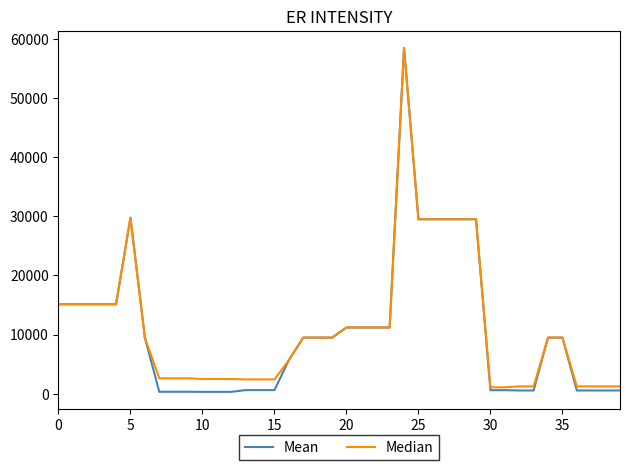

How many values in the Mean series exceed 9480?

22